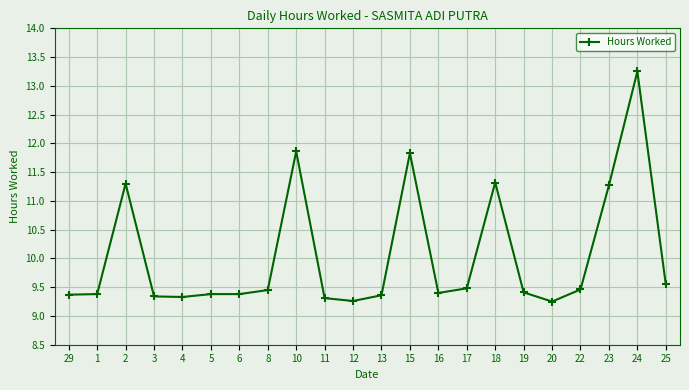

Does the chart have visible grid lines?

Yes